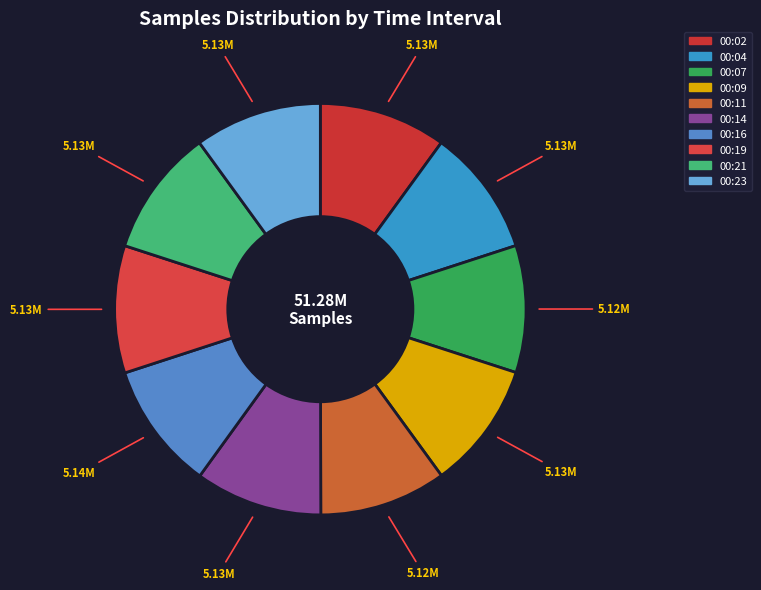

Does 00:09 represent more than half of the total?

No